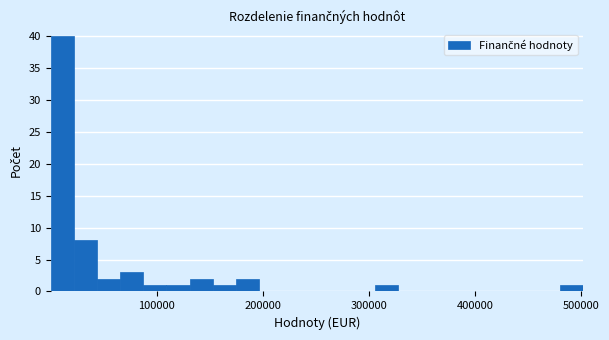

Read against the x-axis, roughly where is the centre of the tallest bar?

10000